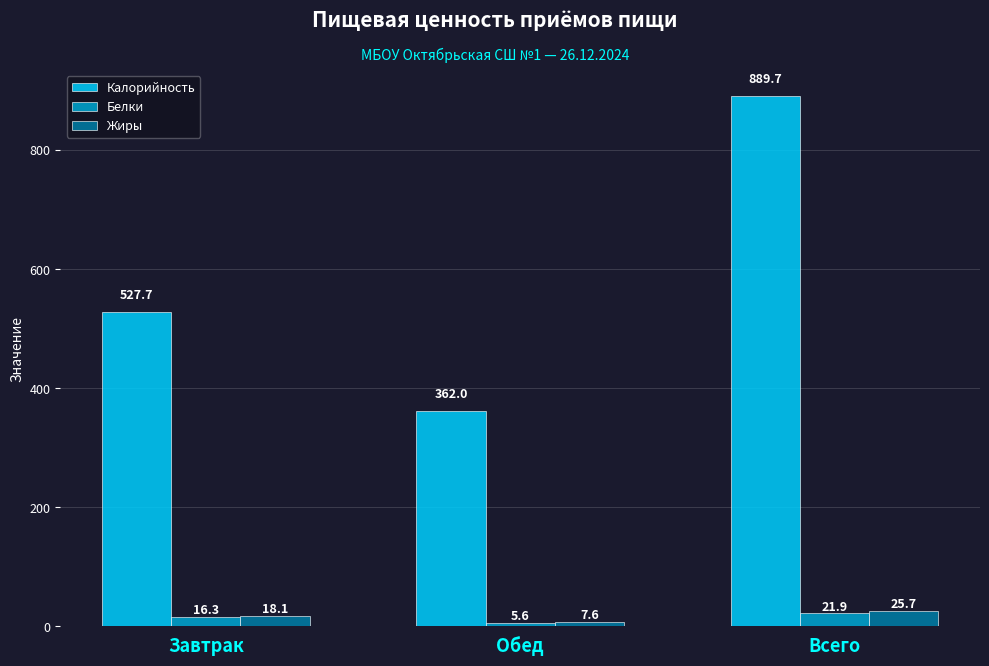

What is the greatest value displayed?

889.7